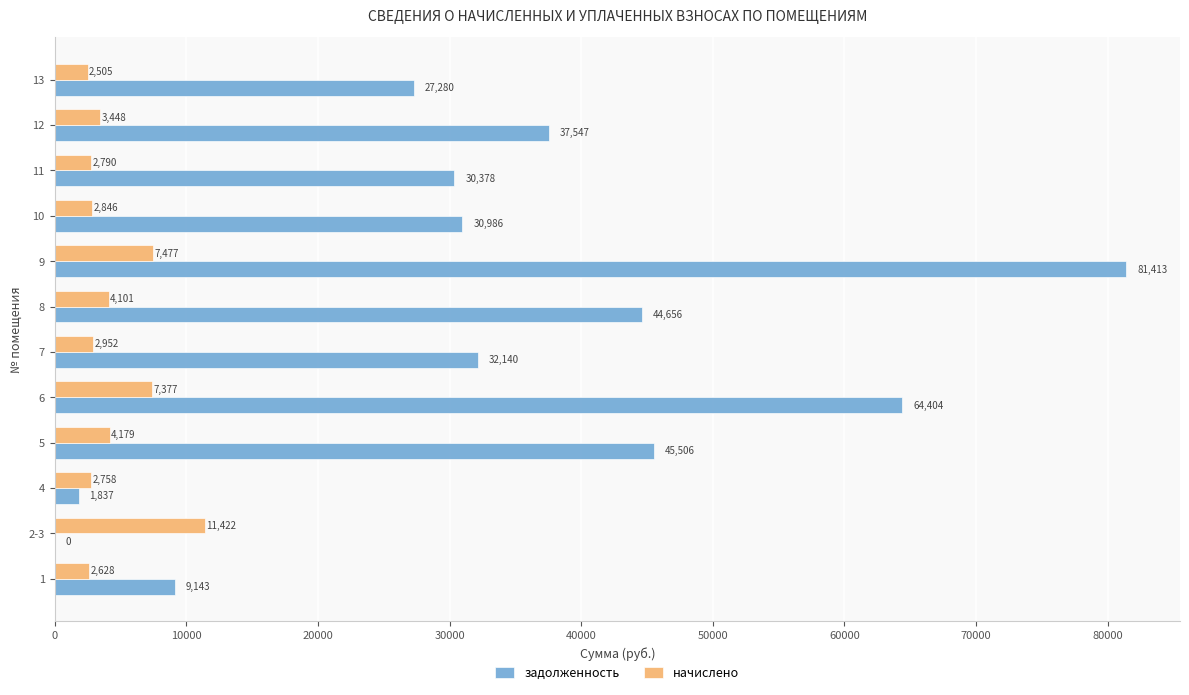

Which series changed the most between 8 and 9?

задолженность